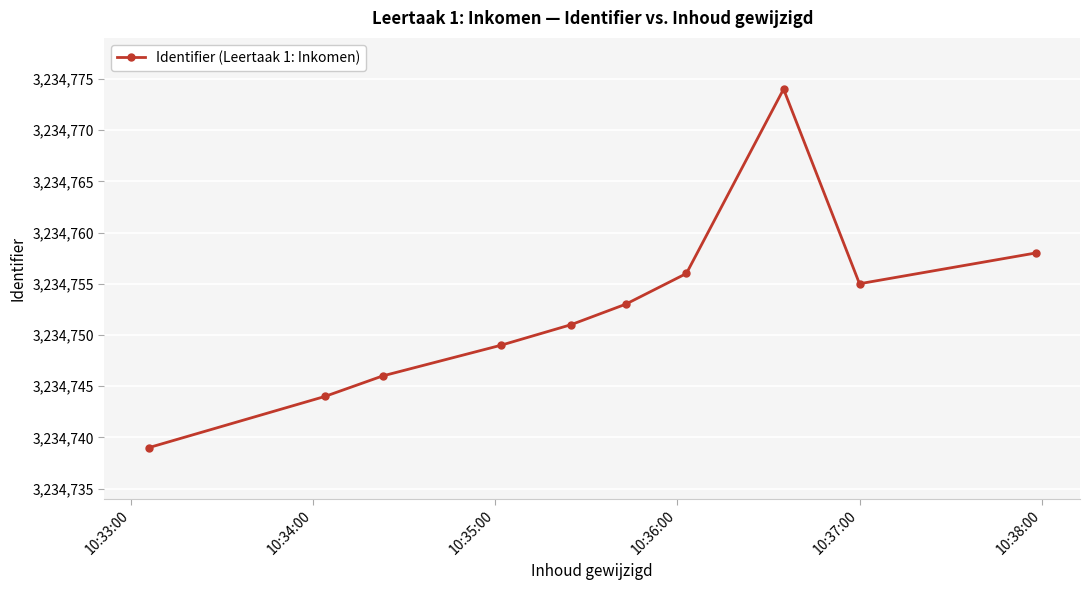

How many interior local valleys (lower than both neighbors) does the data have?

1